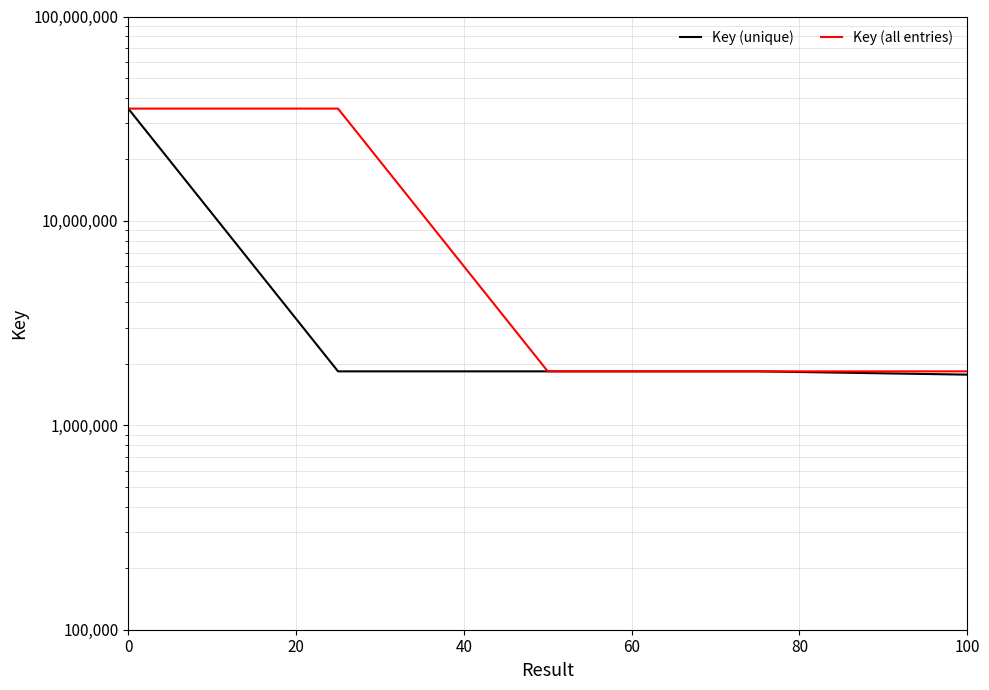

What is the value of the Key (all entries) point at the 2nd from the left?

35437396